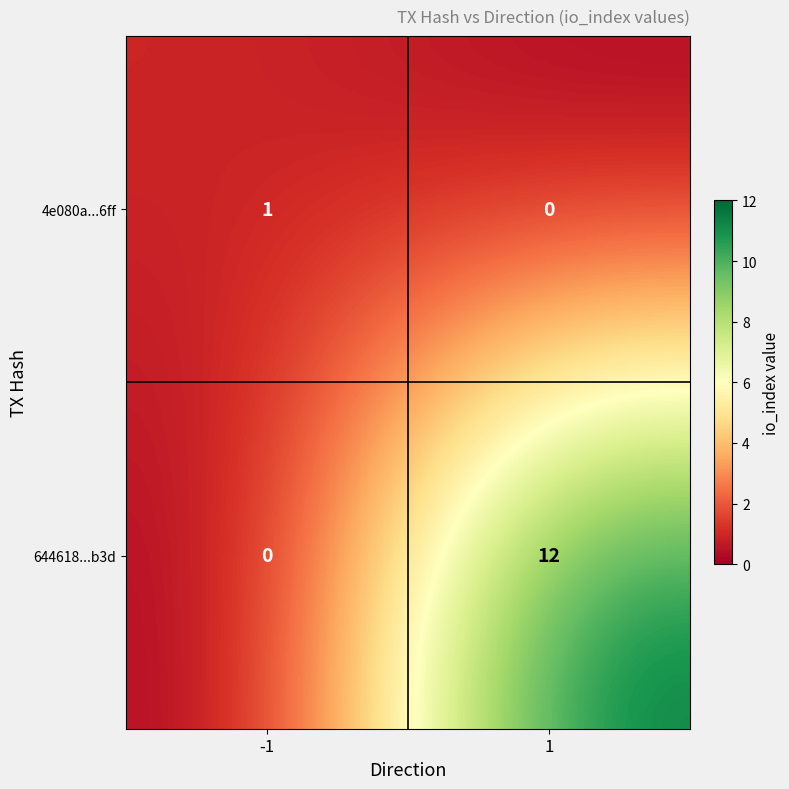

What is the greatest value displayed?

12